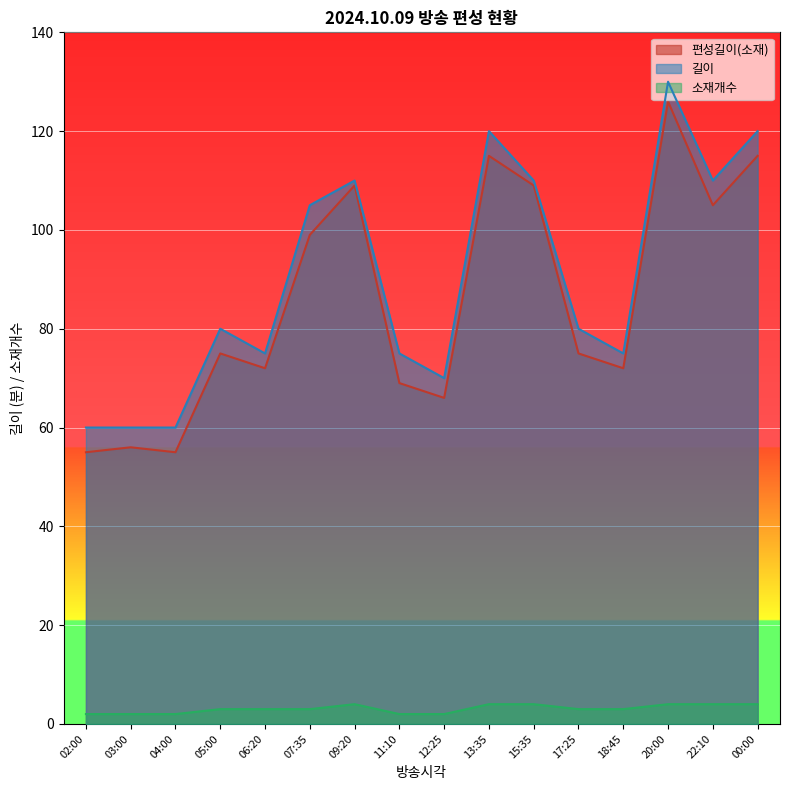

What position from the right is 03:00?

15